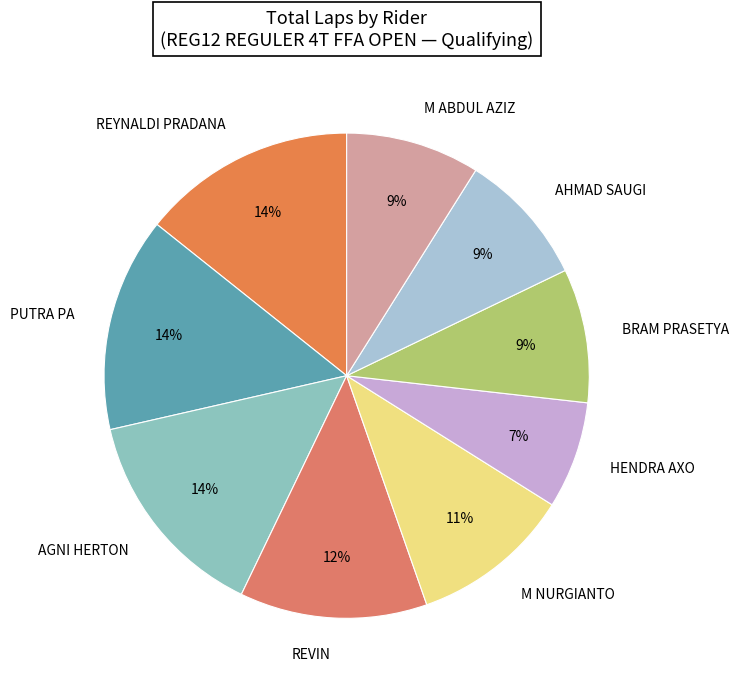

Is the sum of AGNI HERTON and REVIN greater than half?

No